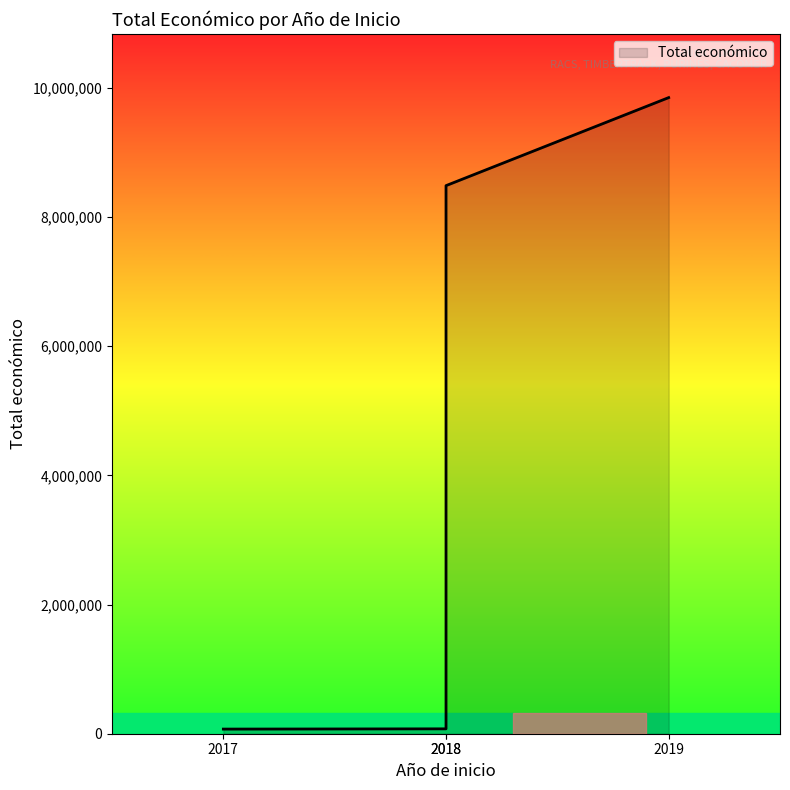

True or false: the data shows 8484999 at 2018.

True